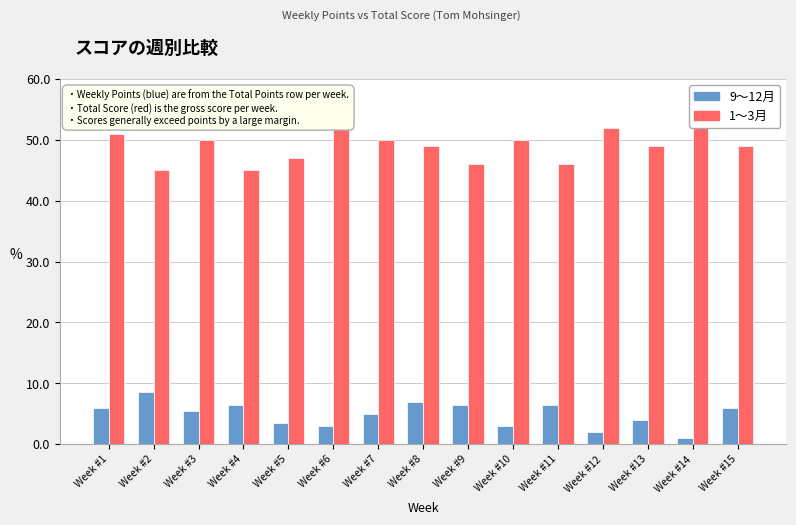

How many 1～3月 values are between 46 and 51?

10